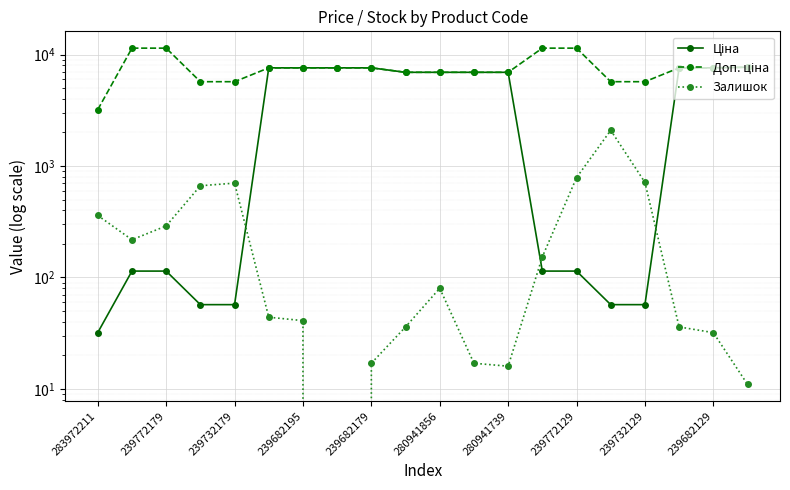

Which series has the largest total across all categories?

Доп. ціна